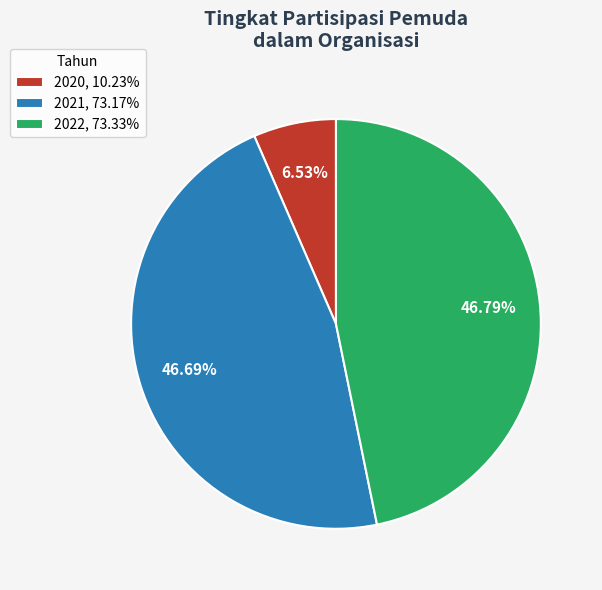

Is there a majority slice in this chart?

No